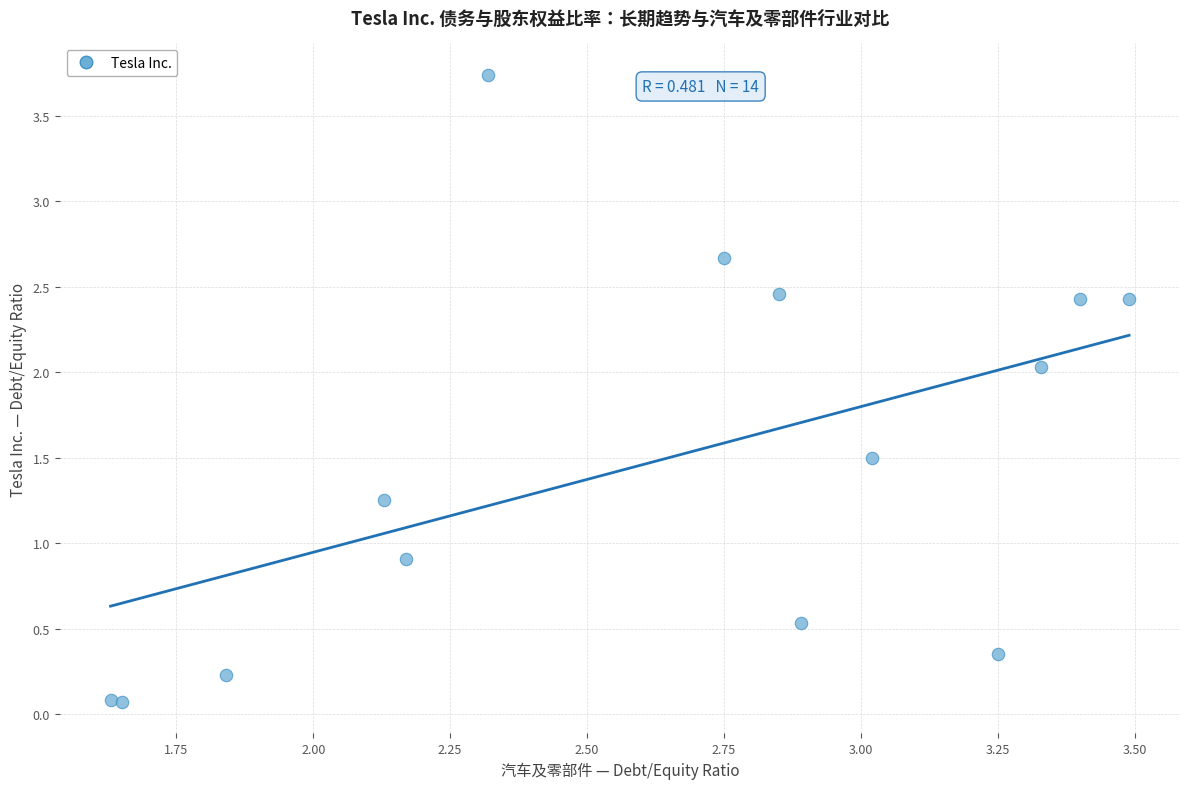

What Y value in the scatter plot is closest to 1?

0.9